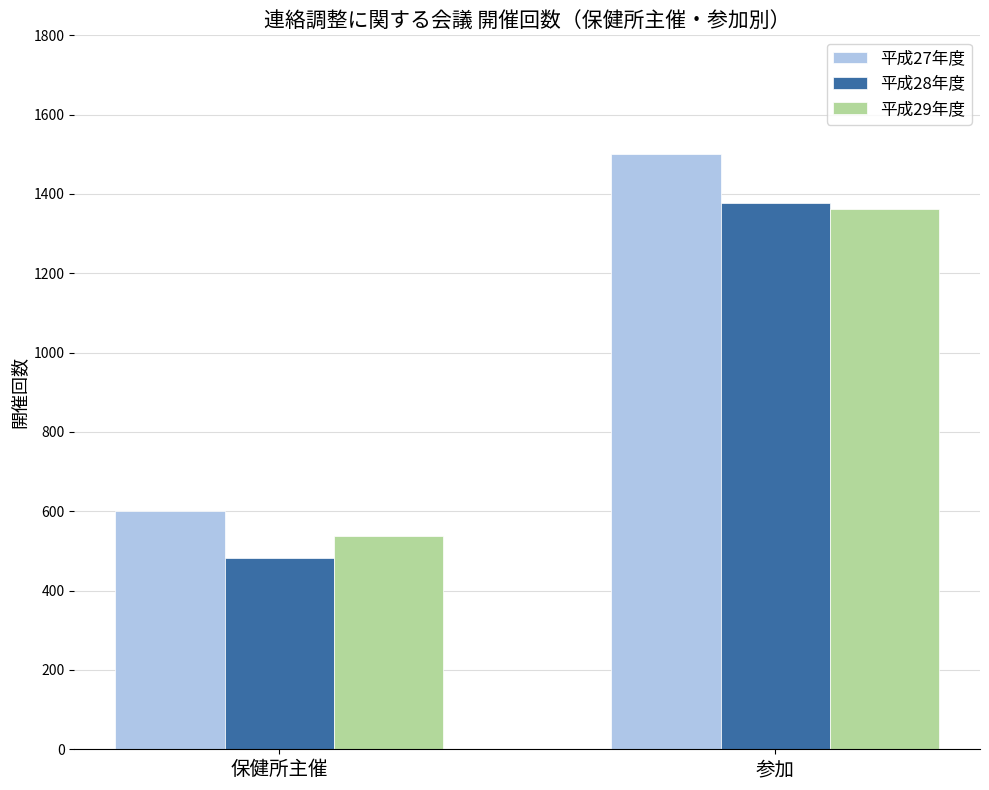

What are all the series names shown in the legend?

平成27年度, 平成28年度, 平成29年度